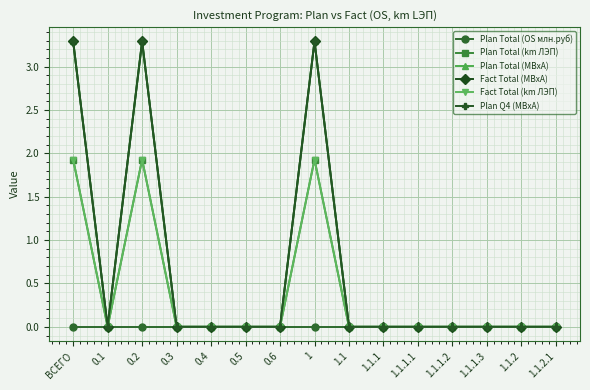

Reading left to right, what are all the values shown in this chart?

Plan Total (OS млн.руб): 0.0	0.0	0.0	0.0	0.0	0.0	0.0	0.0	0.0	0.0	0.0	0.0	0.0	0.0	0.0
Plan Total (km ЛЭП): 1.9	0.0	1.9	0.0	0.0	0.0	0.0	1.9	0.0	0.0	0.0	0.0	0.0	0.0	0.0
Plan Total (МВхА): 3.3	0.0	3.3	0.0	0.0	0.0	0.0	3.3	0.0	0.0	0.0	0.0	0.0	0.0	0.0
Fact Total (МВхА): 3.3	0.0	3.3	0.0	0.0	0.0	0.0	3.3	0.0	0.0	0.0	0.0	0.0	0.0	0.0
Fact Total (km ЛЭП): 1.9	0.0	1.9	0.0	0.0	0.0	0.0	1.9	0.0	0.0	0.0	0.0	0.0	0.0	0.0
Plan Q4 (МВхА): 3.3	0.0	3.3	0.0	0.0	0.0	0.0	3.3	0.0	0.0	0.0	0.0	0.0	0.0	0.0